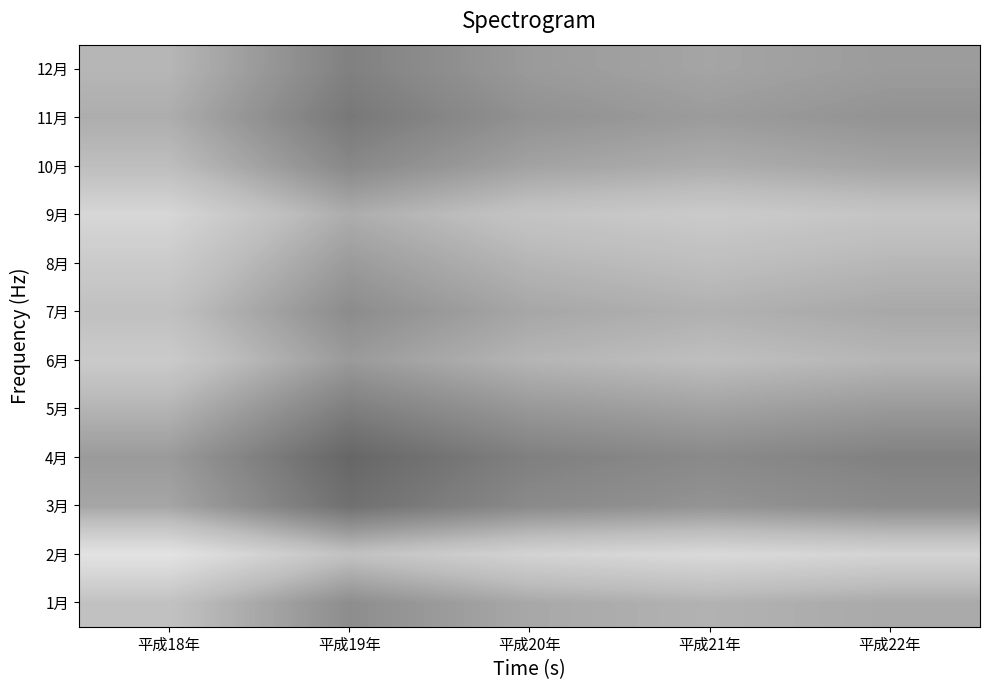

At 平成19年, list the series in order from smallest to largest.

2月, 9月, 8月, 6月, 1月, 7月, 10月, 12月, 5月, 11月, 3月, 4月